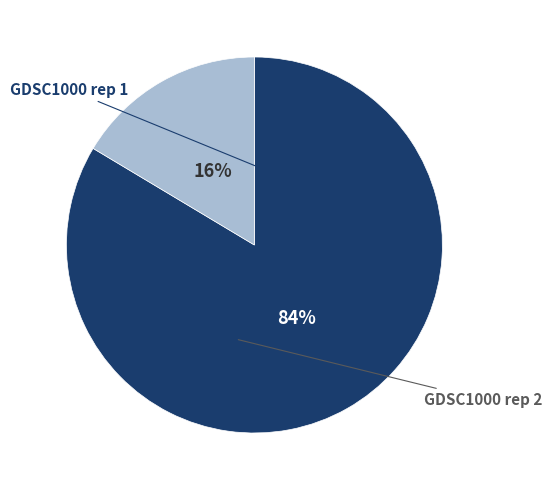

To the nearest percent, what is the average slice percentage?

50%